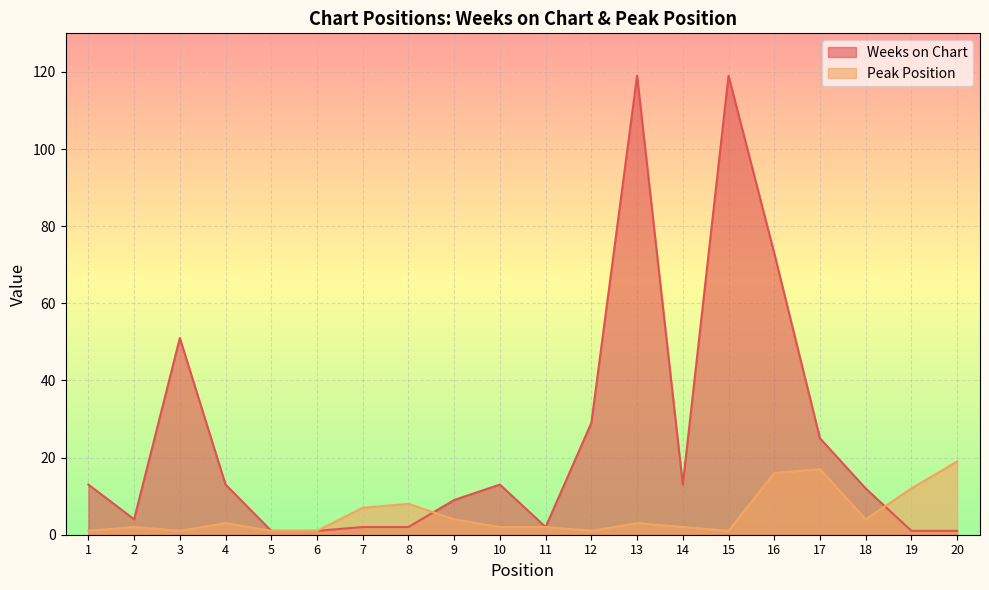

What is the difference between the second highest and second lowest values in the Peak Position series?

16